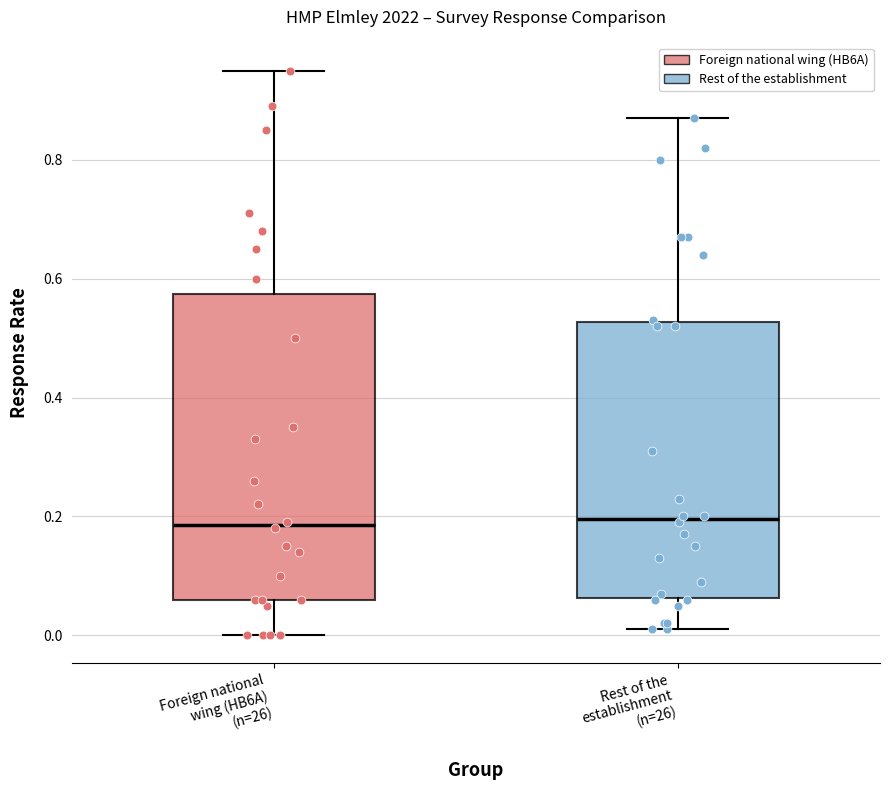

Comparing the boxes themselves (not the whiskers), which one is the tallest?

Foreign national wing (HB6A) (n=26)